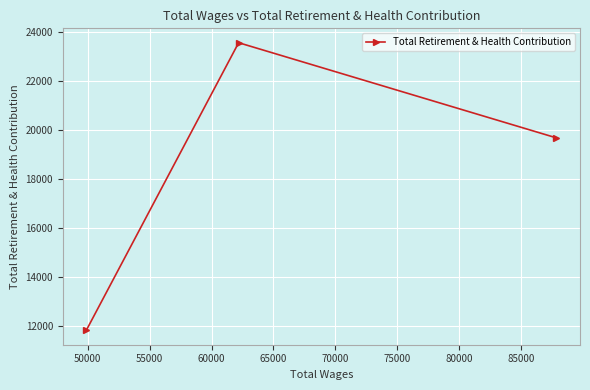

What is the smallest value displayed?

11823